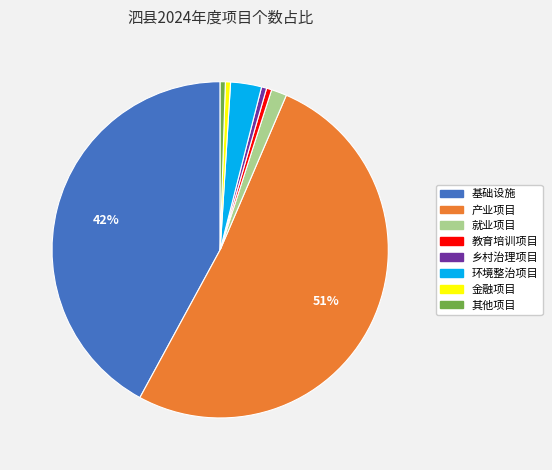

How many slices are in this pie chart?

8